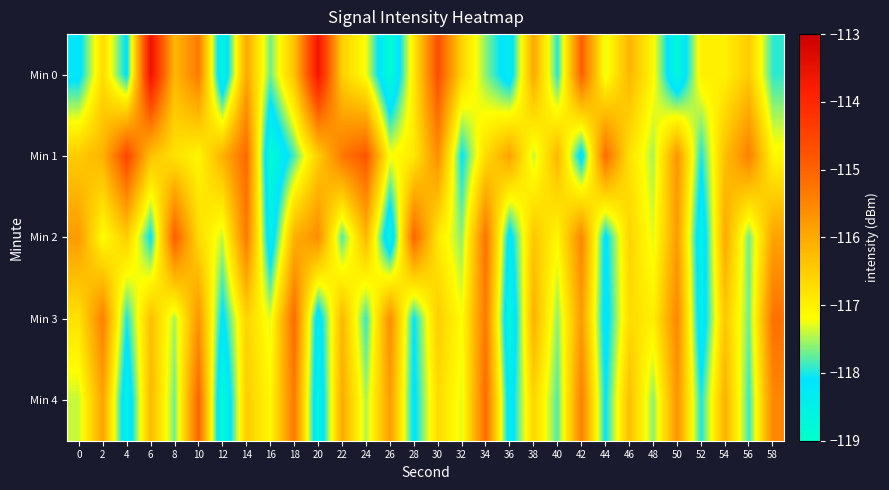

Which label corresponds to the largest value in the chart?

6